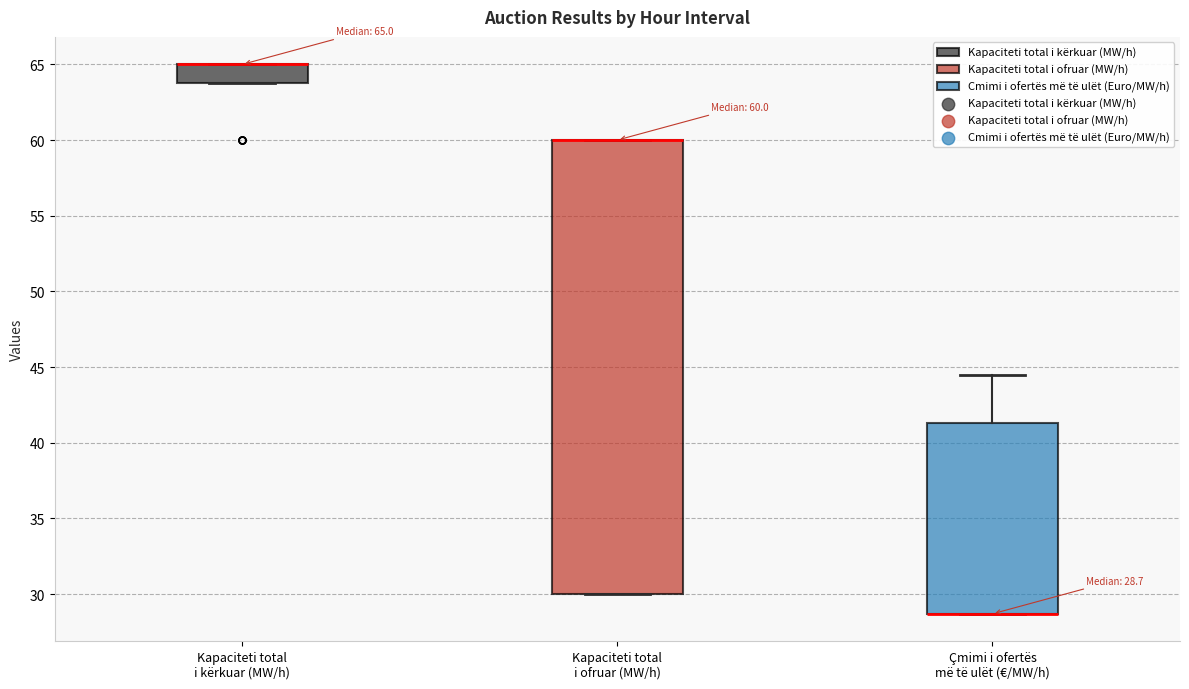

Comparing the boxes themselves (not the whiskers), which one is the tallest?

Kapaciteti total i ofruar (MW/h)